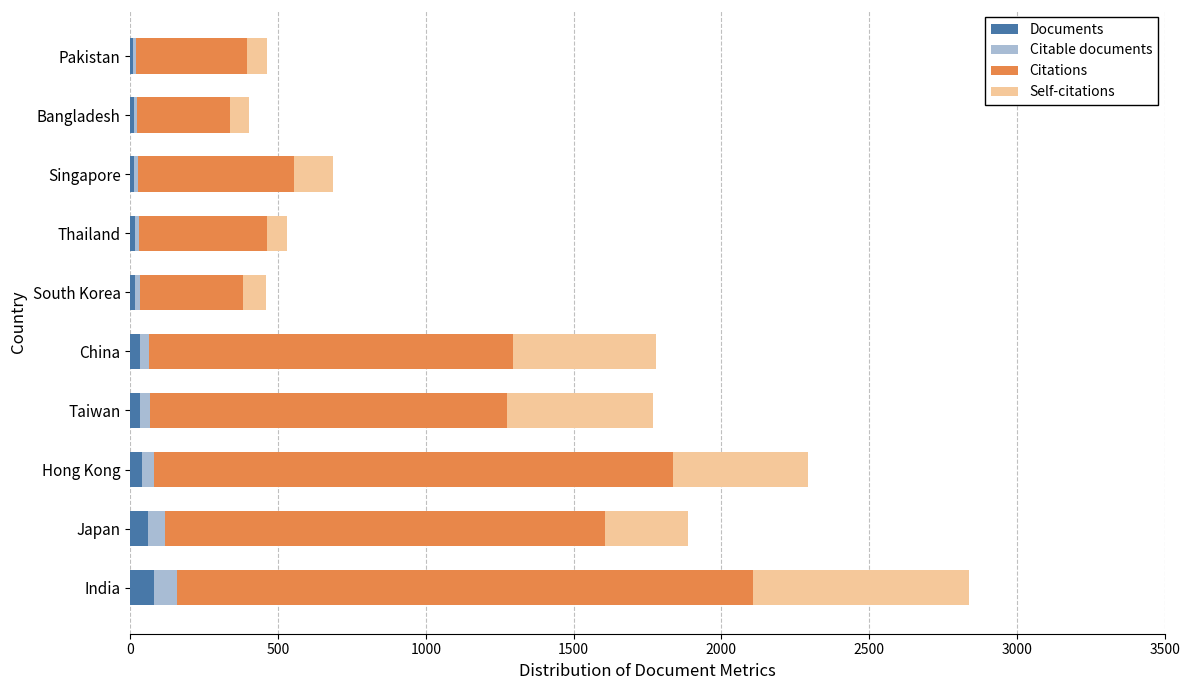

At which category is the sum across all series the highest?

India